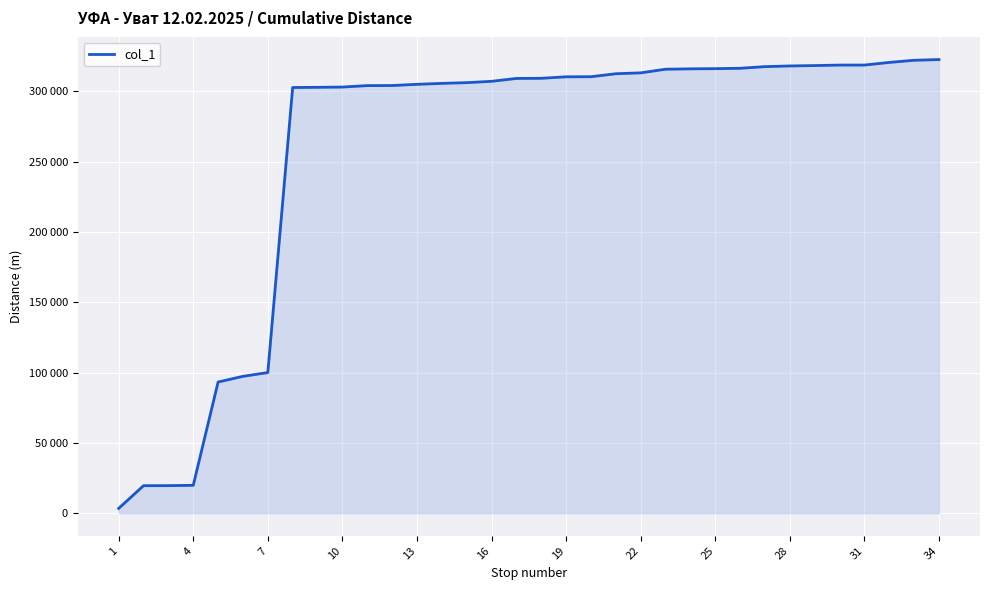

What is the difference between the second highest and minimum values?

318734